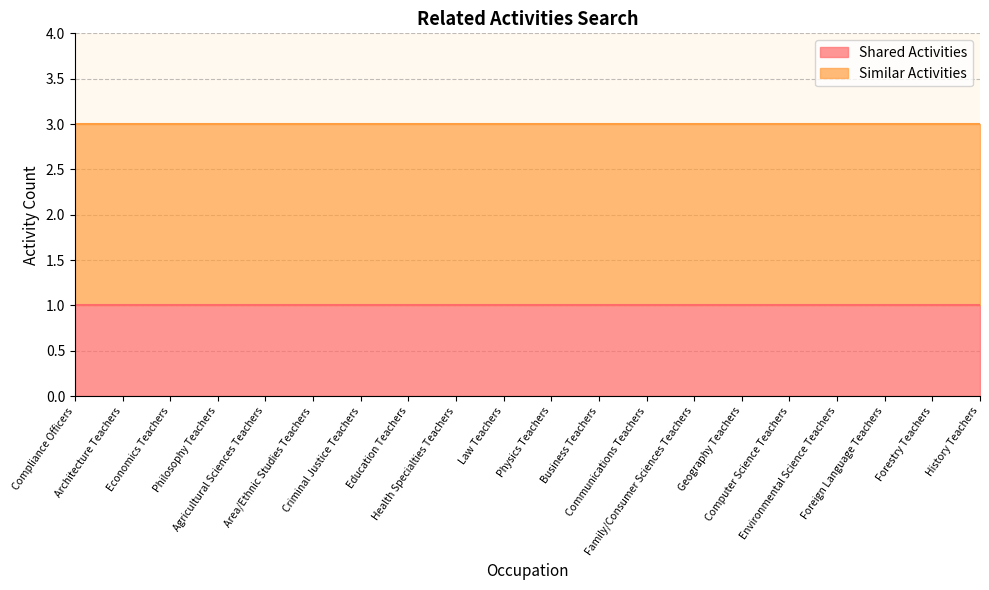

What is the average value of the Shared Activities series?

1